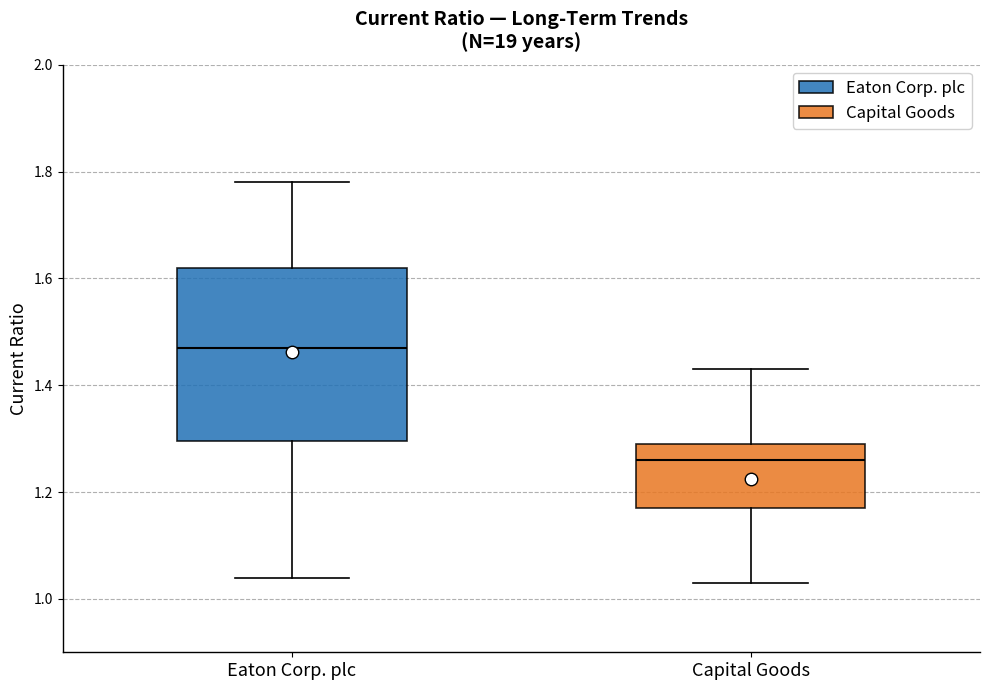

Which box has the highest median line?

Eaton Corp. plc